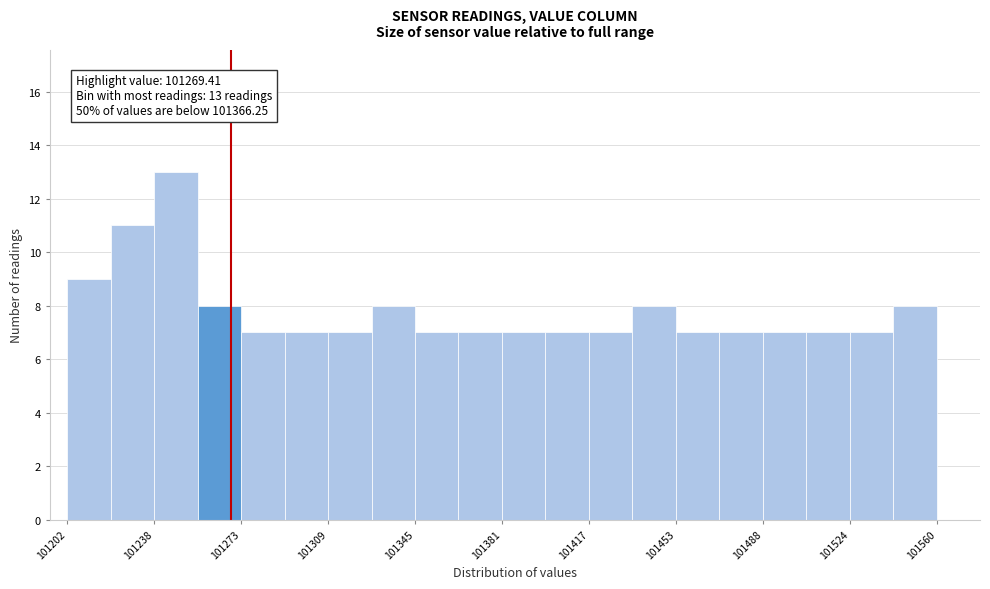

Around what value on the x-axis is the tallest bar? Give the approximate position of its centre, as read against the axis.

101245